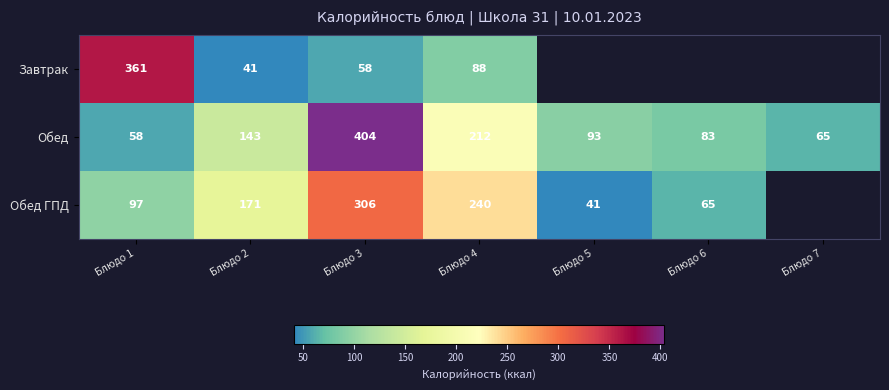

At how many categories does at least one series exceed 62?

7